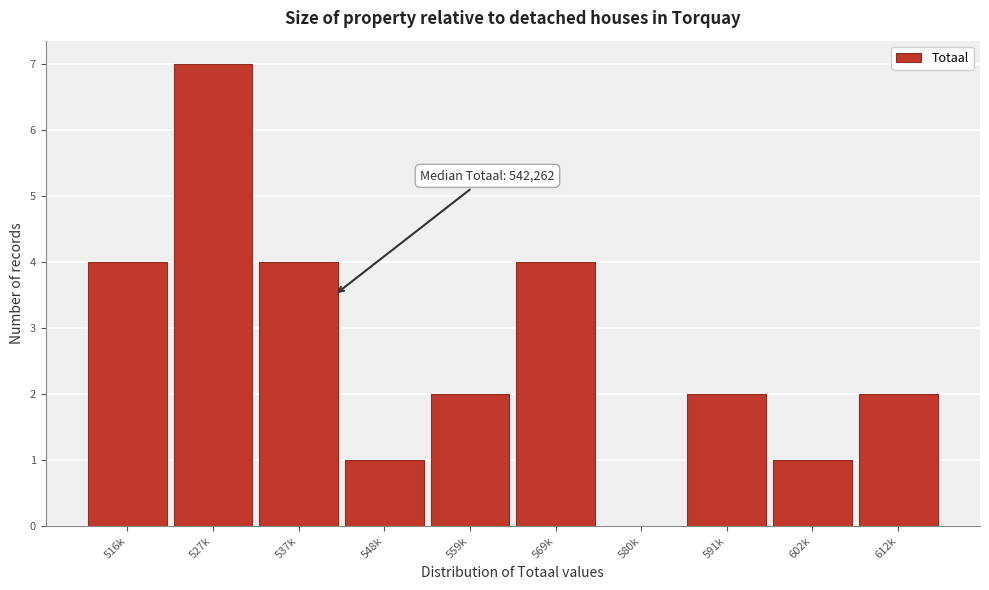

Reading right to left, transcribe all the data shown in this chart.

612k=2	602k=1	591k=2	580k=0	569k=4	559k=2	548k=1	537k=4	527k=7	516k=4